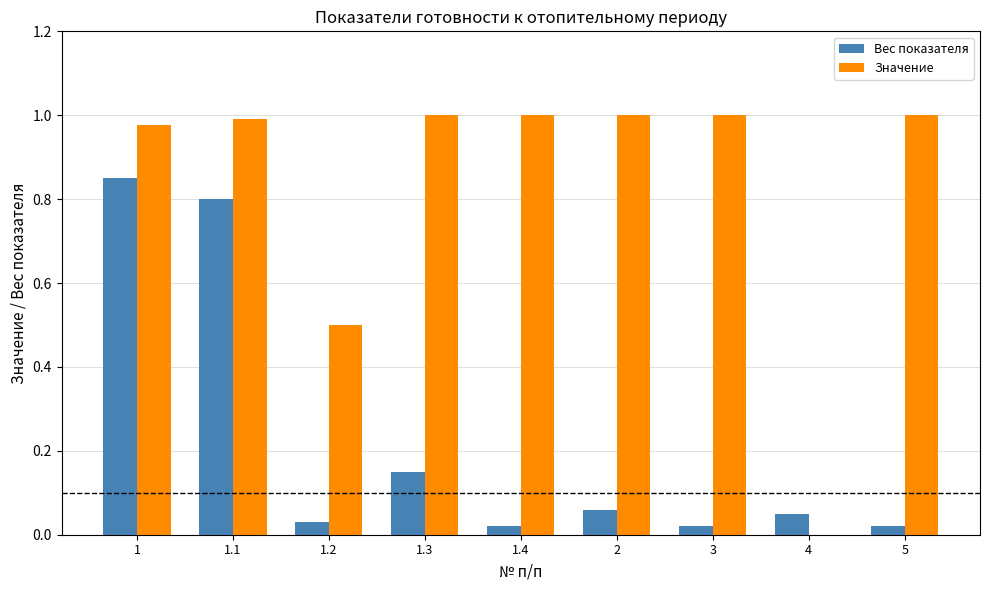

What is the sum of the Значение values at 4 and 1.2?

0.5